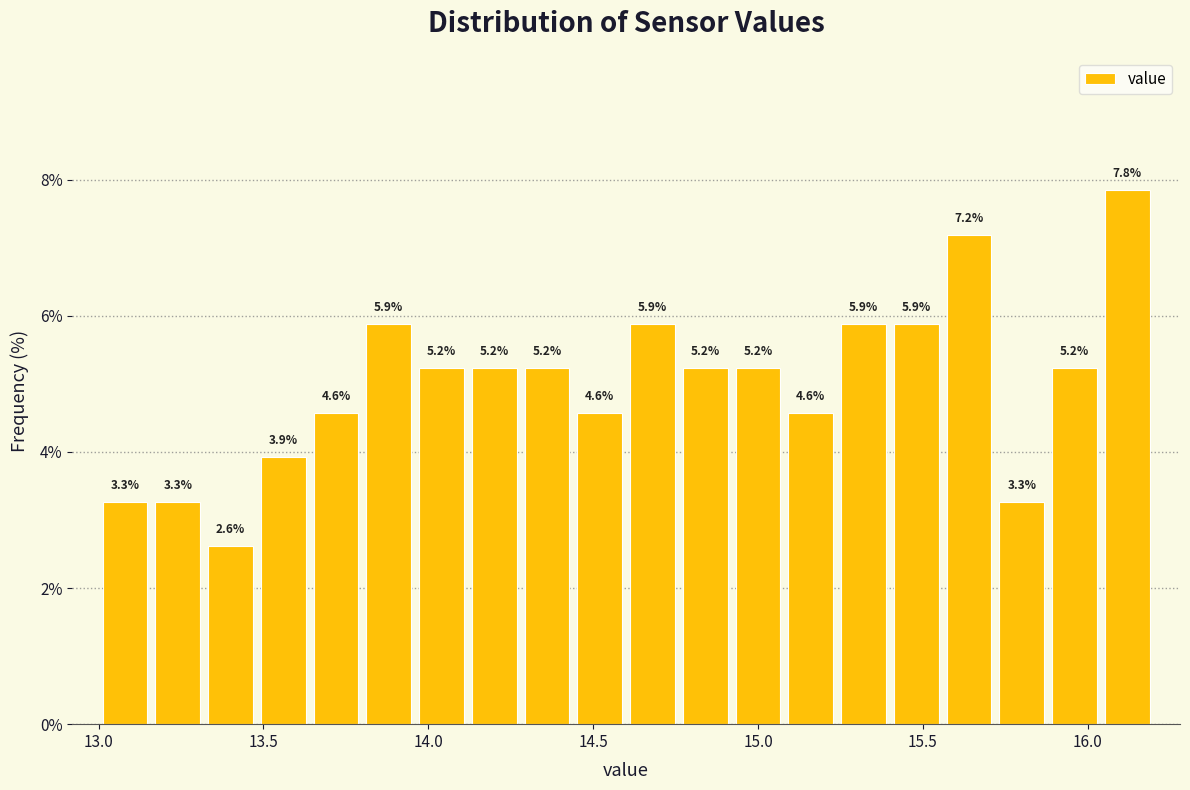

Read against the x-axis, roughly where is the centre of the tallest bar?

16.10